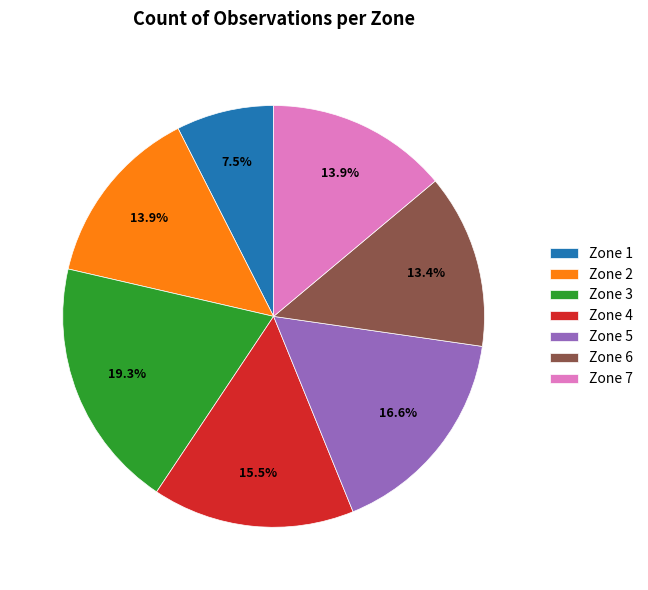

To the nearest percent, what percentage of the pie is Zone 7?

14%